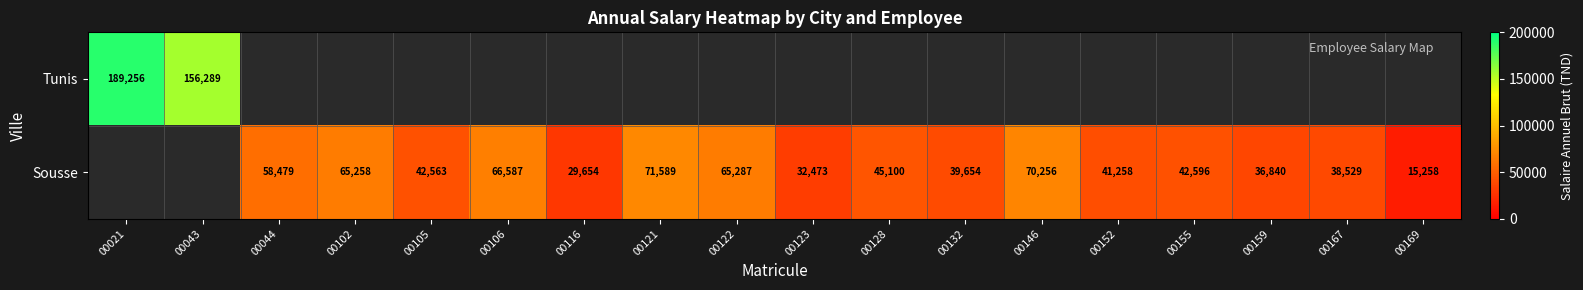

The Sousse series shows 101276 at 00146. True or false?

False